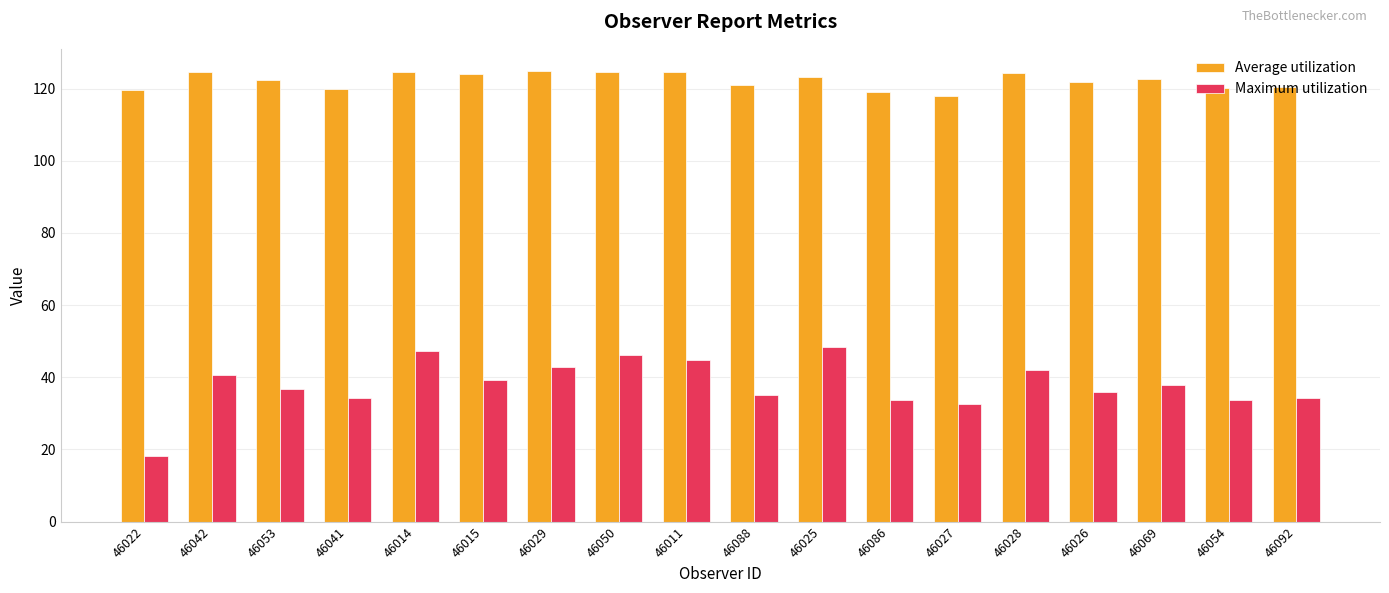

Which category has the lowest value across all series?

46022